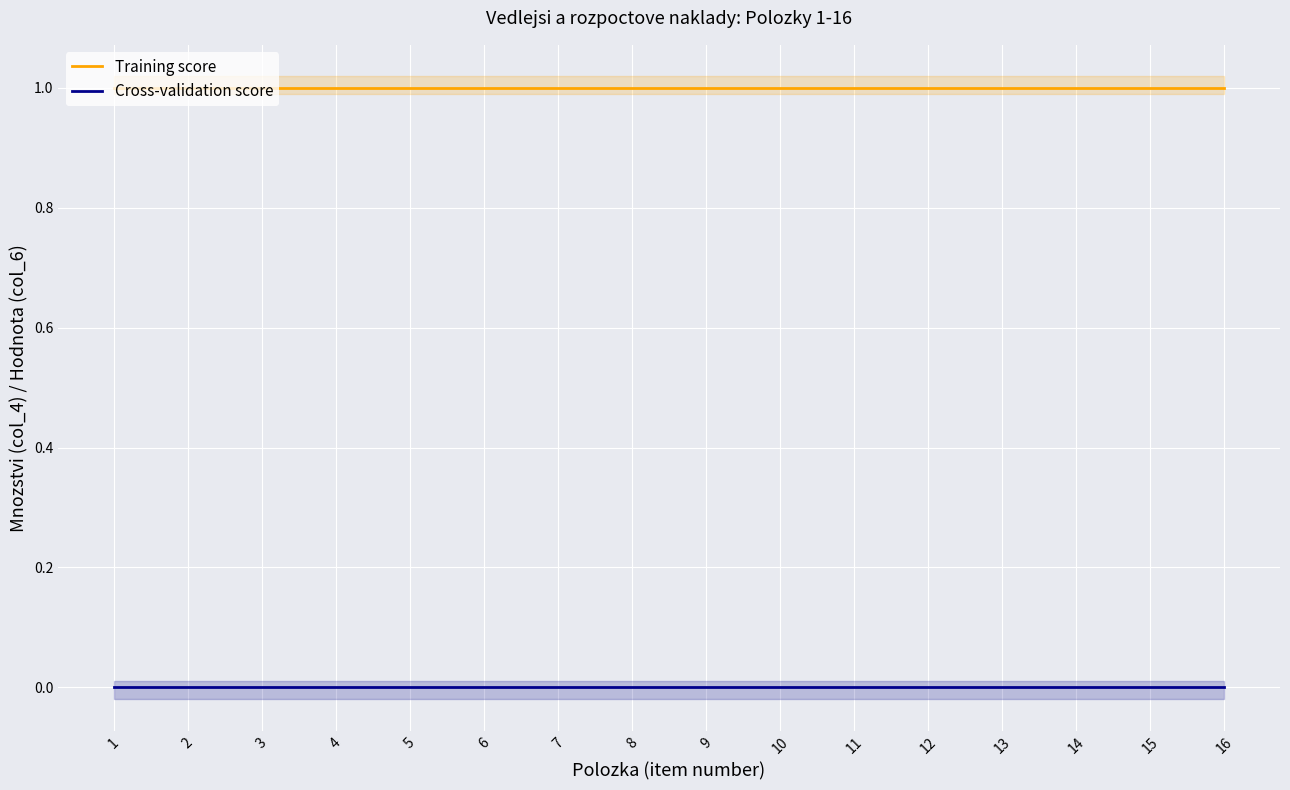

Is it true that Cross-validation score equals 0 at 16?

True